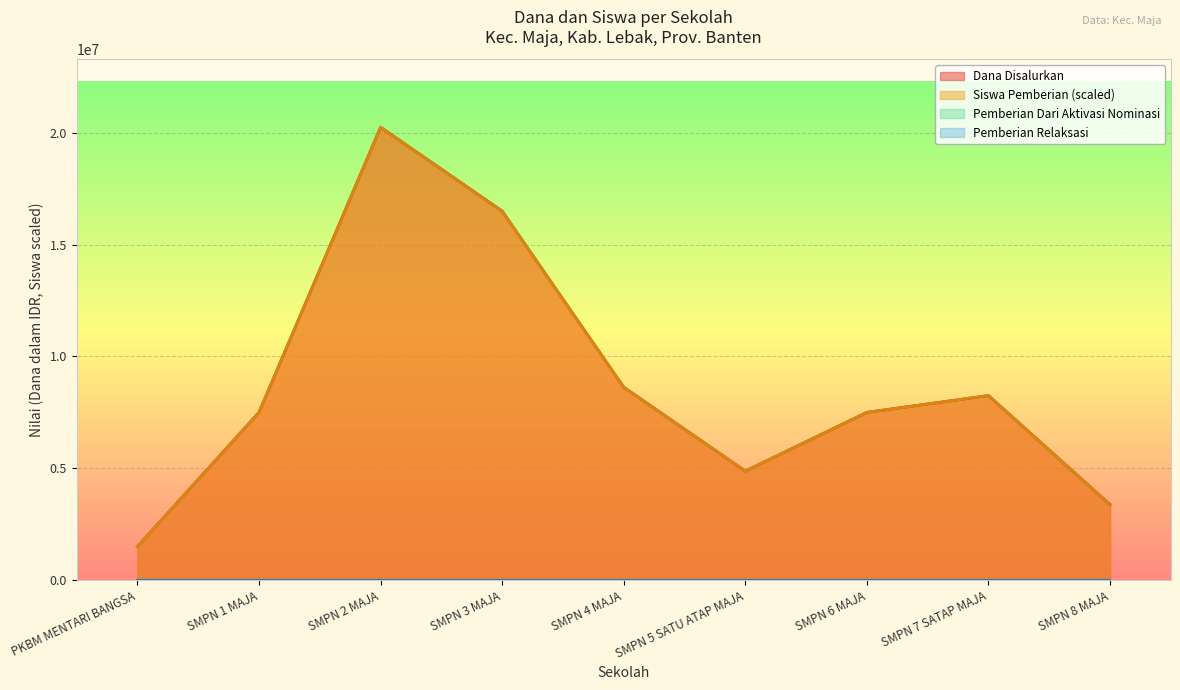

What is the difference between the maximum and minimum values in the Siswa Pemberian series?

18750000